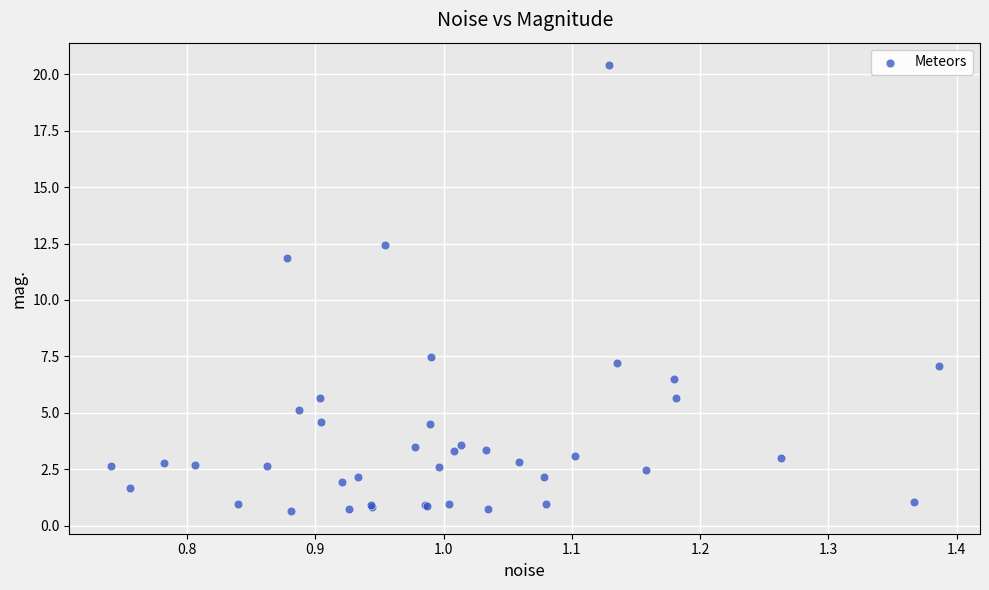

What Y value in the scatter plot is closest to 10?

11.9